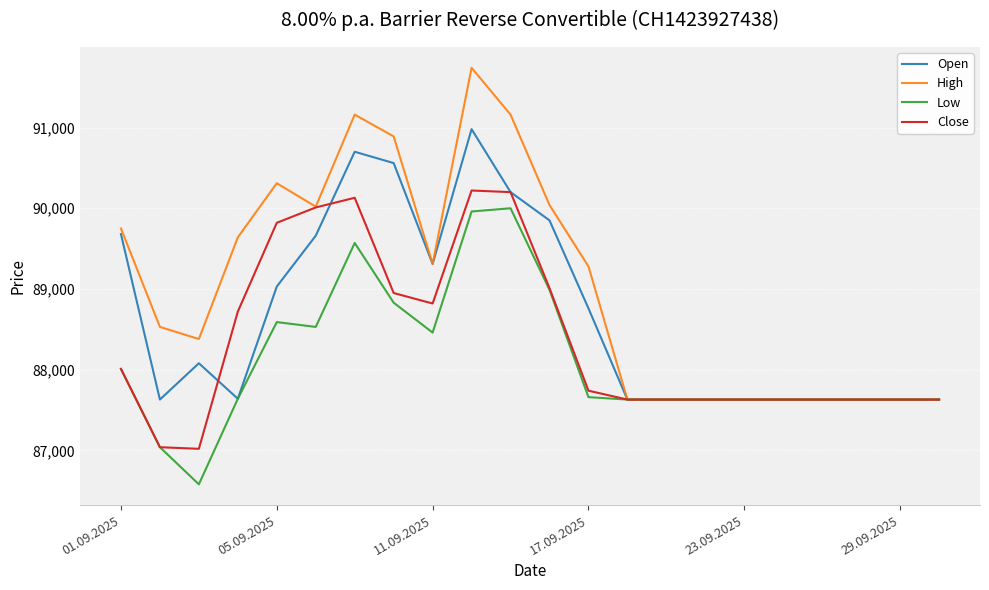

List the series in order of their overall mean, highest first.

High, Open, Close, Low